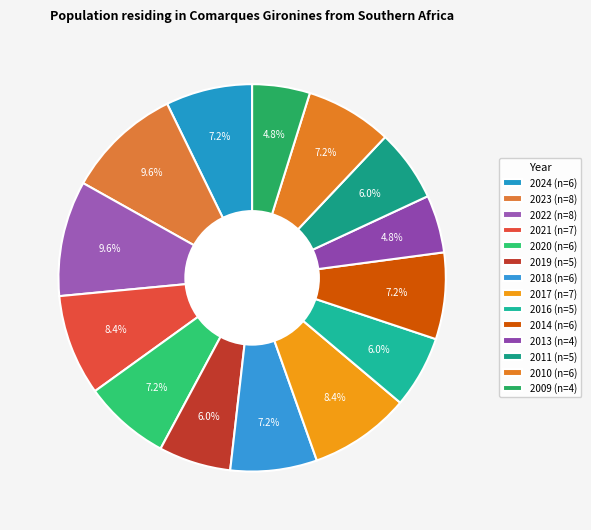

What is the smallest slice in the pie chart?

2013